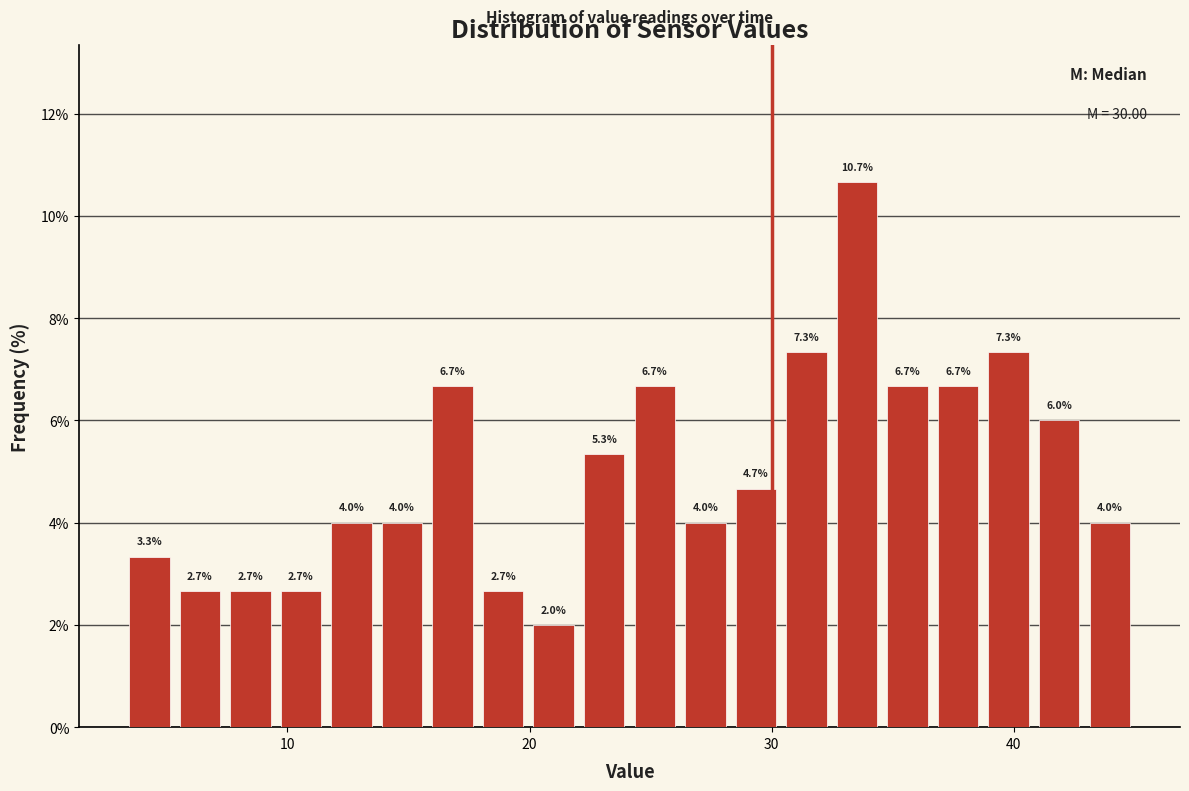

Read against the x-axis, roughly where is the centre of the tallest bar?

34